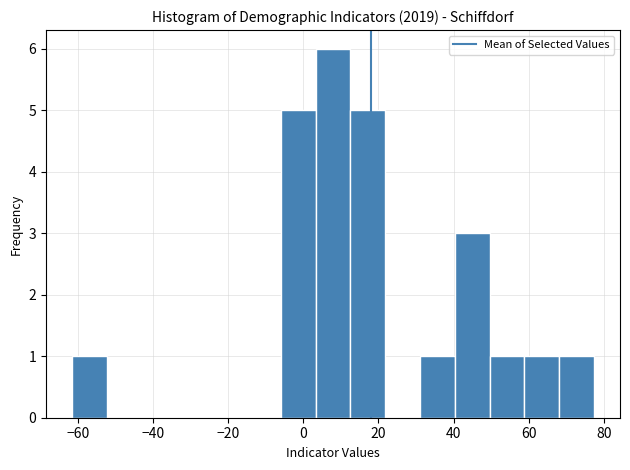

Reading left to right, list every bar in this chart as the range it spans on the x-axis followed by its height. Neither the bar edges nor the heights are printed on the chart, so give them approximately, as read against the axes.

-62 to -52: 1
-52 to -44: 0
-44 to -34: 0
-34 to -24: 0
-24 to -16: 0
-16 to -6: 0
-6 to 4: 5
4 to 12: 6
12 to 22: 5
22 to 32: 0
32 to 40: 1
40 to 50: 3
50 to 58: 1
58 to 68: 1
68 to 78: 1